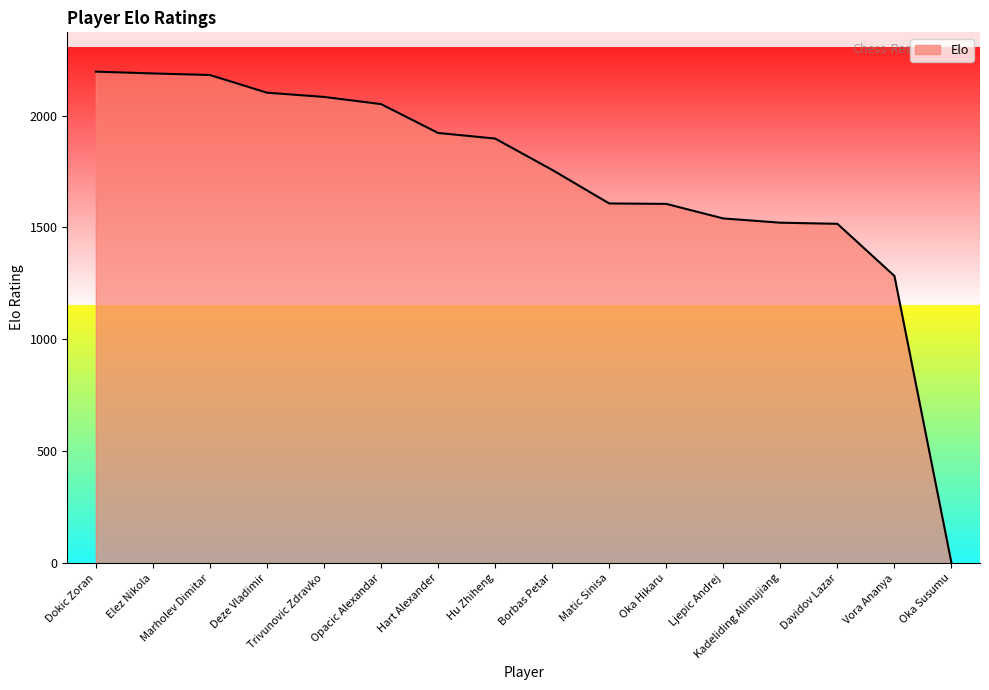

The chart shows a value of 1040 at Trivunovic Zdravko. True or false?

False